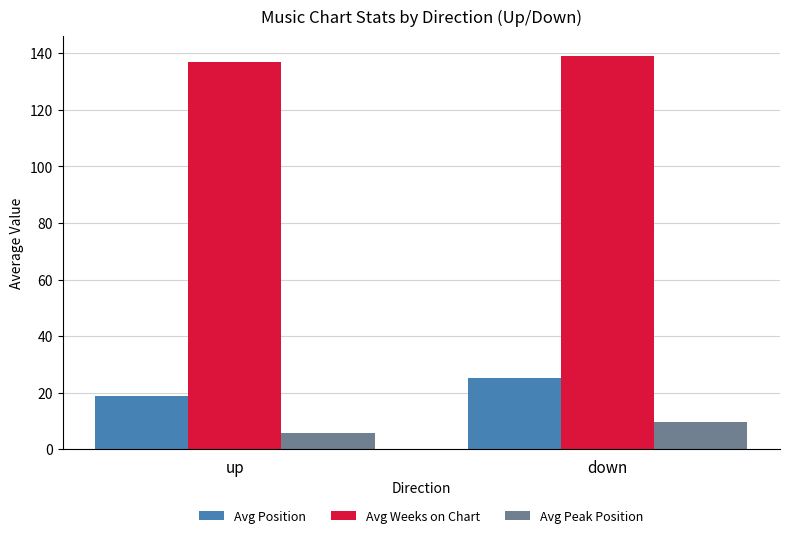

Which series has the largest total across all categories?

Avg Weeks on Chart